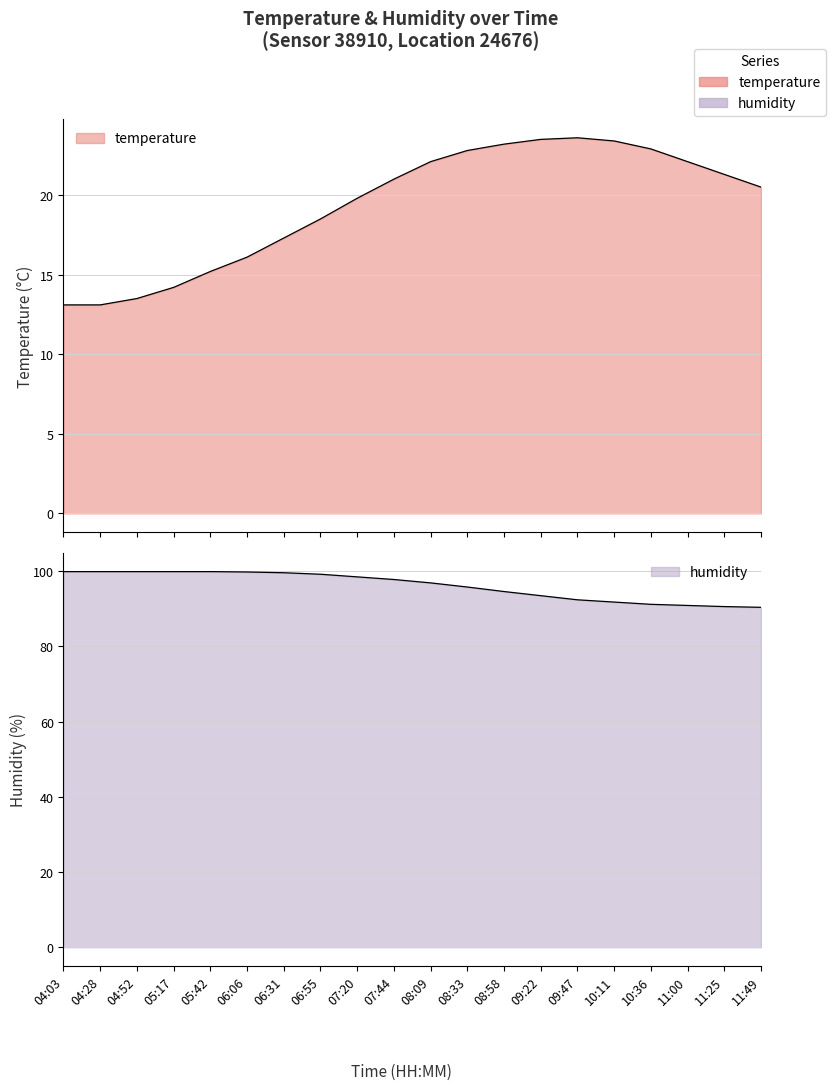

What is the spread (max minus min) of values at 06:31?

82.3